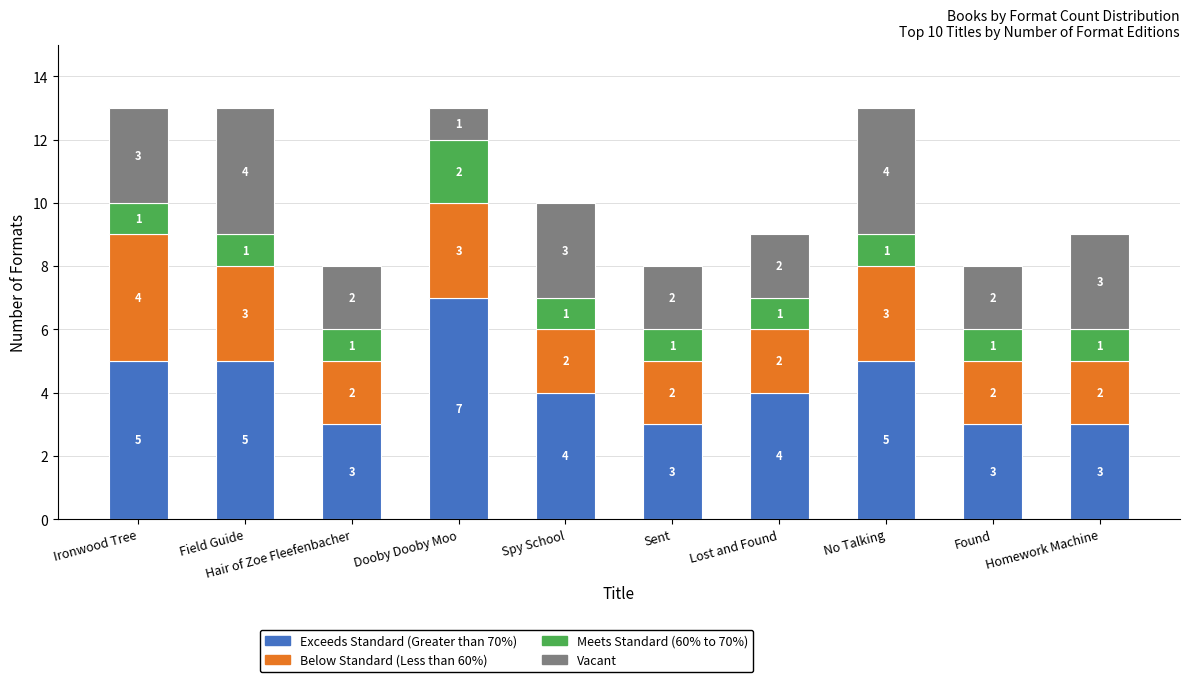

The Exceeds Standard (Greater than 70%) series shows 4 at Found. True or false?

False